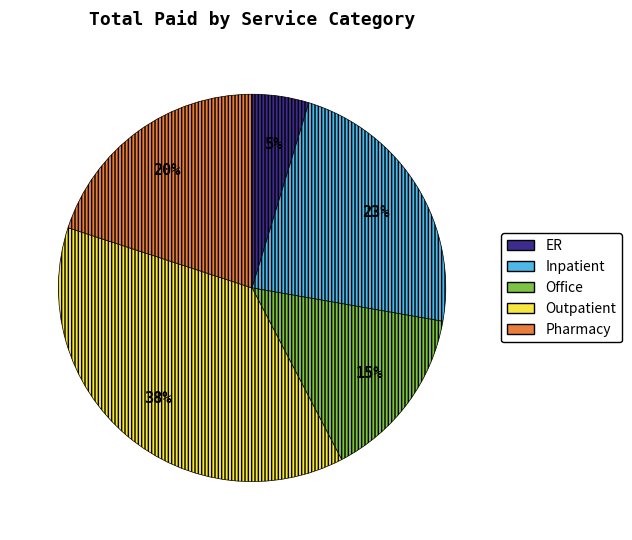

To the nearest percent, what percentage of the pie is Pharmacy?

20%